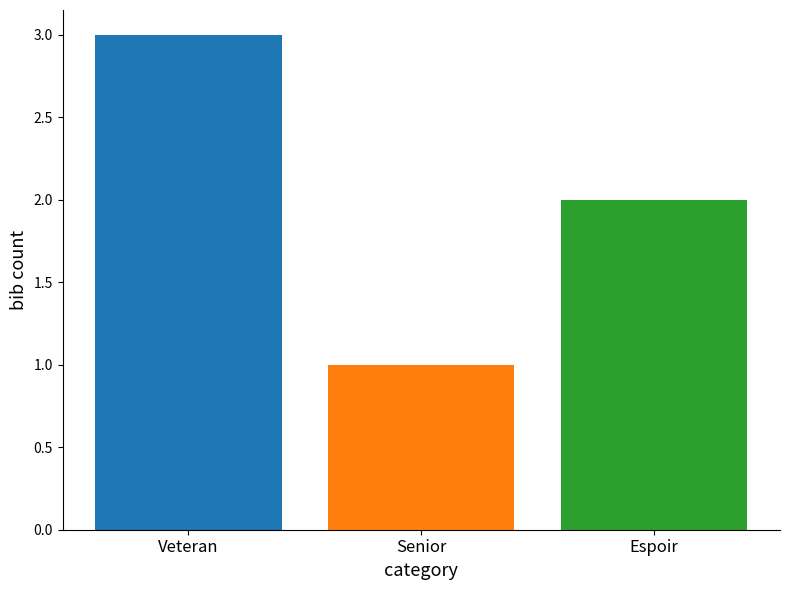

At which label is the value closest to 2?

Espoir